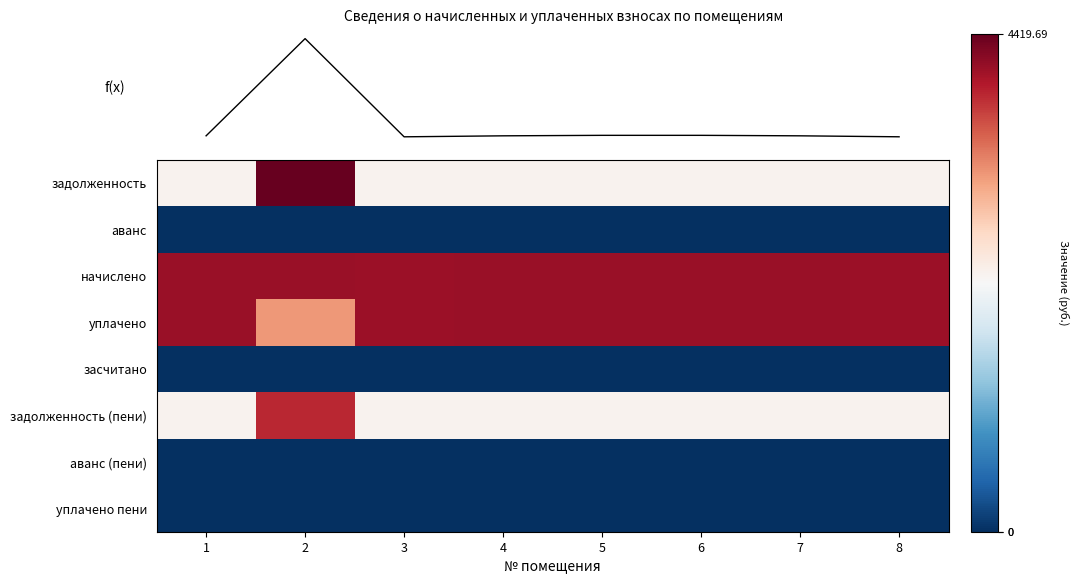

Is the value of задолженность (пени) at 2 greater than the value of засчитано at 3?

Yes